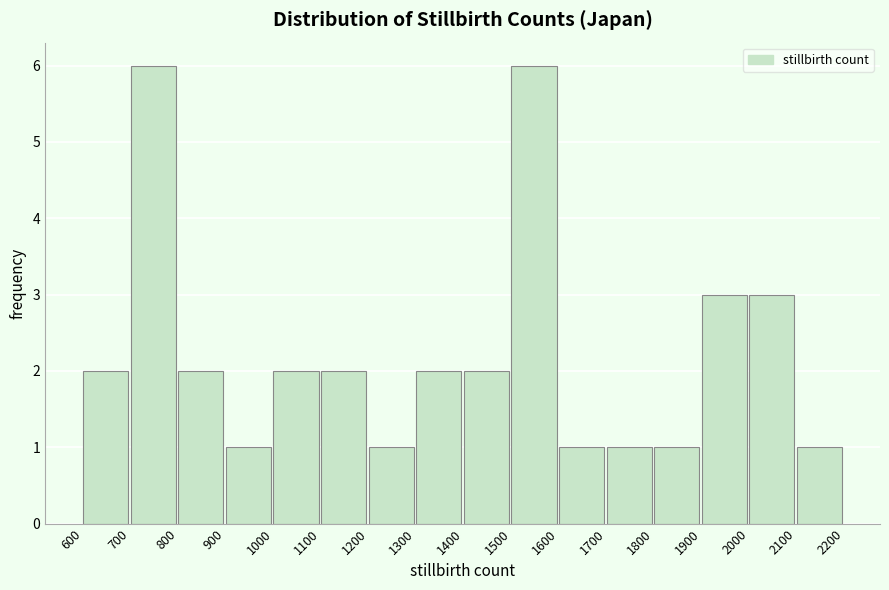

Reading left to right, transcribe this chart: for each bar, give the range it covers on the x-axis and its height. The values are not printed on the chart, so give them approximately, as read against the axis.

600 to 700: 2
700 to 800: 6
800 to 900: 2
900 to 1000: 1
1000 to 1100: 2
1100 to 1200: 2
1200 to 1300: 1
1300 to 1400: 2
1400 to 1500: 2
1500 to 1600: 6
1600 to 1700: 1
1700 to 1800: 1
1800 to 1900: 1
1900 to 2000: 3
2000 to 2100: 3
2100 to 2200: 1